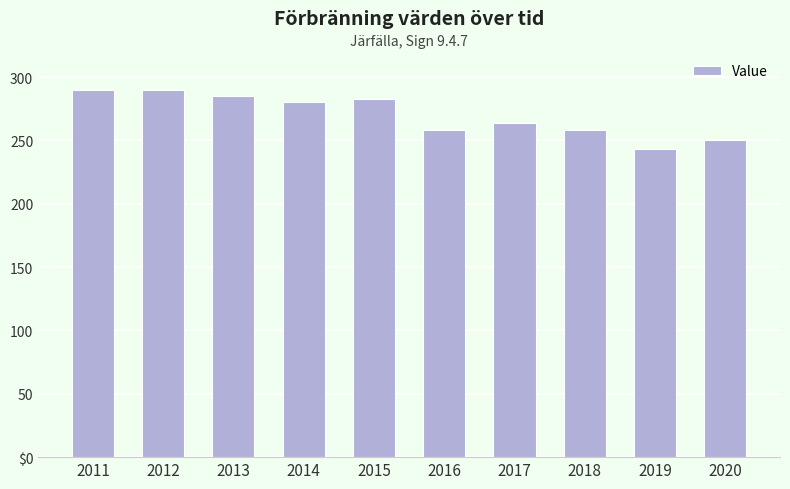

Reading left to right, list all the values displayed in this chart.

290	290	285	280	283	258	264	258	243	250